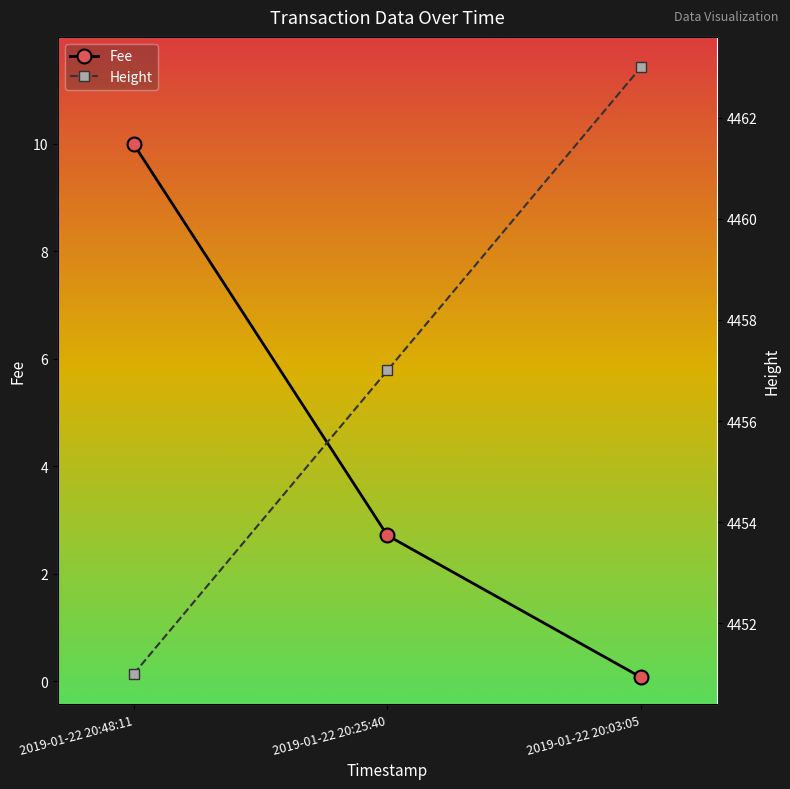

How many data points in Height are above 4457?

1